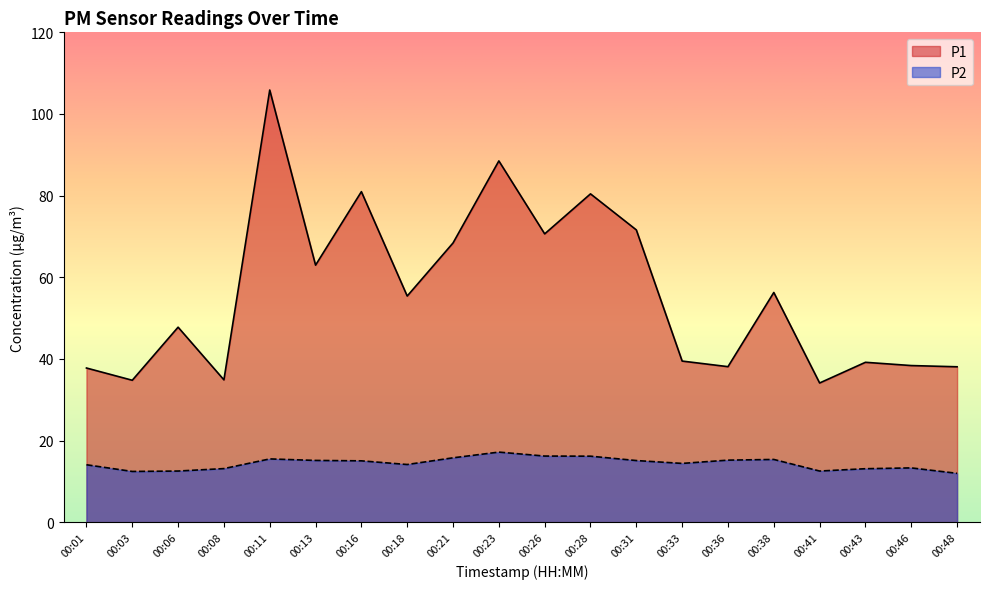

Where is P2 nearest to the value 14?

00:01